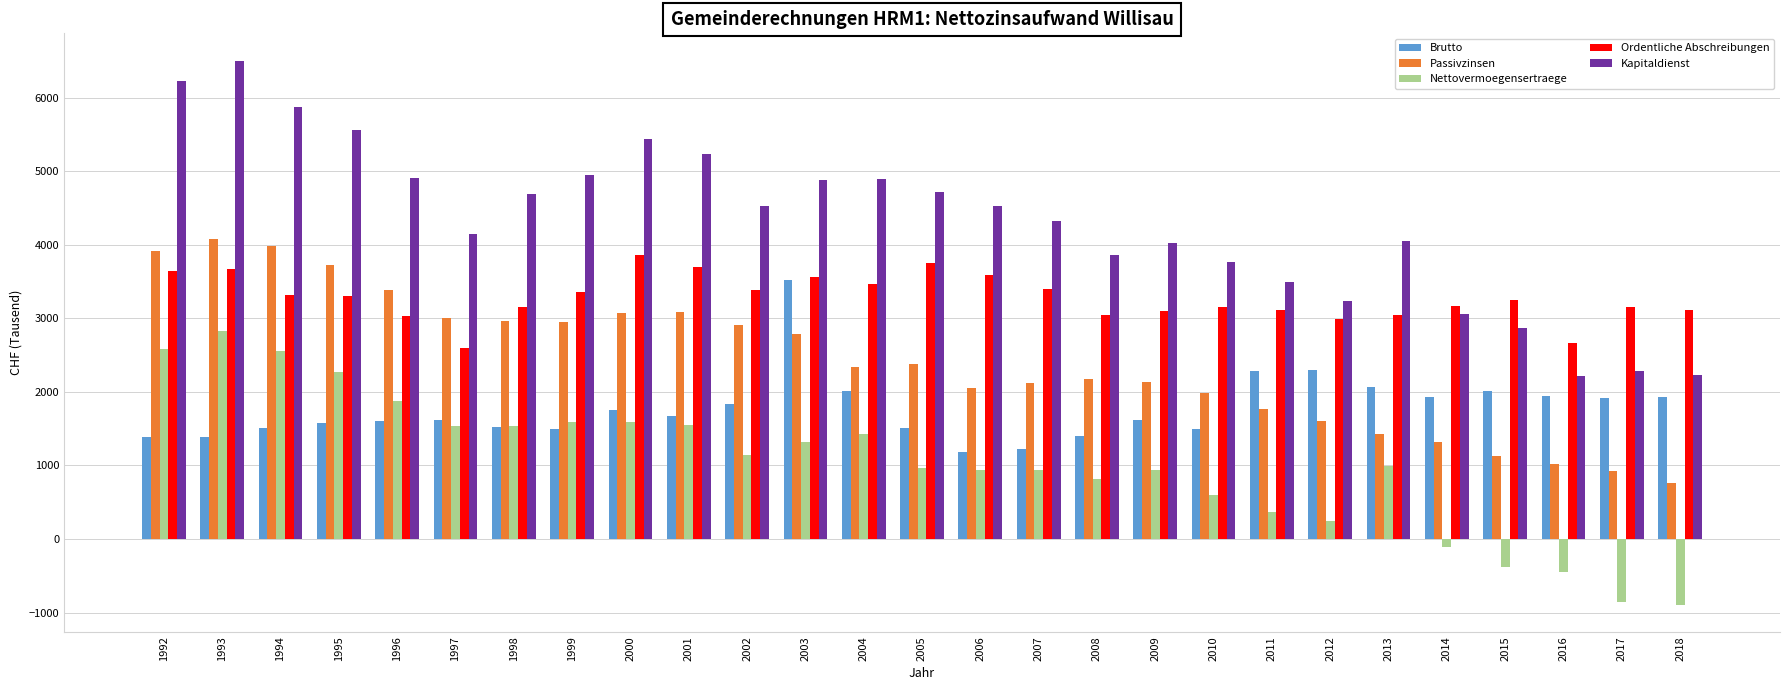

Count the number of categories in the chart.

27